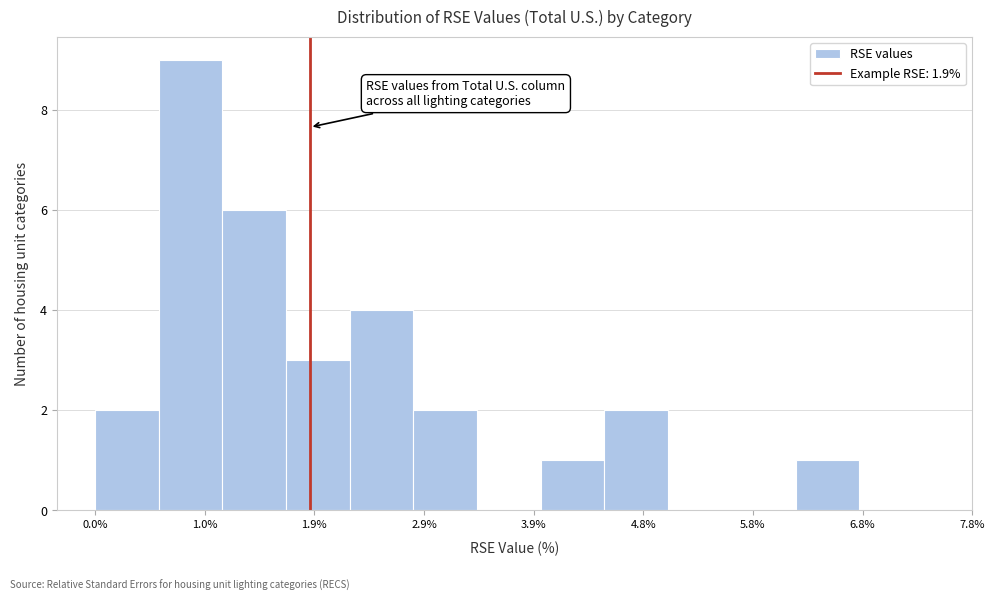

Reading left to right, transcribe this chart: for each bar, give the range it covers on the x-axis and its height. Neither the bar edges nor the heights are printed on the chart, so give them approximately, as read against the axes.

0.0 to 0.6: 2
0.6 to 1.1: 9
1.1 to 1.7: 6
1.7 to 2.3: 3
2.3 to 2.8: 4
2.8 to 3.4: 2
3.4 to 3.9: 0
3.9 to 4.5: 1
4.5 to 5.1: 2
5.1 to 5.6: 0
5.6 to 6.2: 0
6.2 to 6.8: 1